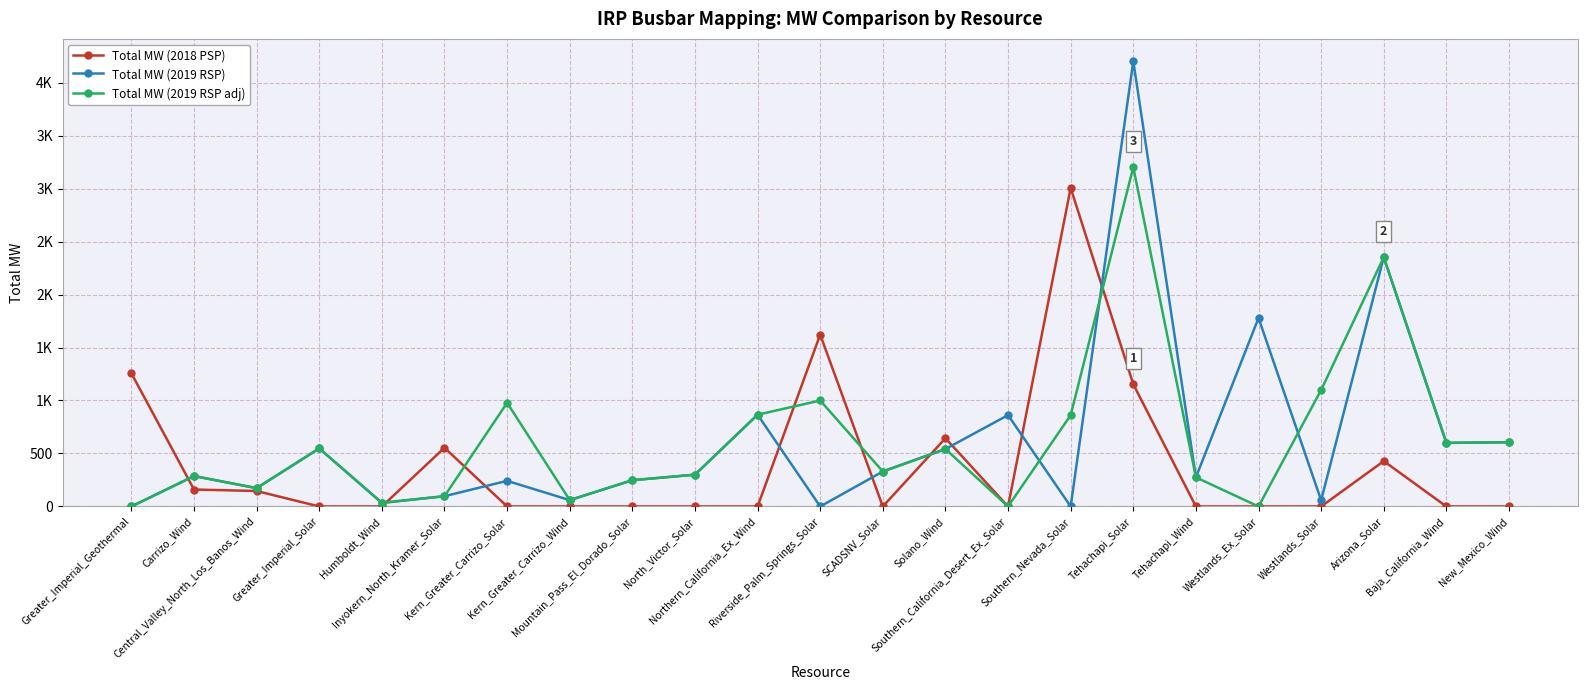

Reading left to right, extract all data points from this chart.

Total MW (2018 PSP): 1256.0	160.0	146.0	0.0	0.0	554.0	0.0	0.0	0.0	0.0	0.0	1622.0	0.0	644.0	0.0	3006.0	1153.0	0.0	0.0	0.0	428.0	0.0	0.0
Total MW (2019 RSP): 0.0	287.0	173.0	547.9	34.0	97.0	241.7	60.0	248.0	300.0	865.9	0.0	330.0	542.0	862.0	0.0	4202.0	275.0	1778.6	58.2	2352.1	600.0	606.2
Total MW (2019 RSP adj): 0.0	287.0	173.0	547.9	34.0	97.0	978.7	60.0	248.0	300.0	865.9	1000.0	330.0	542.0	0.0	862.0	3202.0	275.0	-0.4	1099.2	2352.1	600.0	606.2